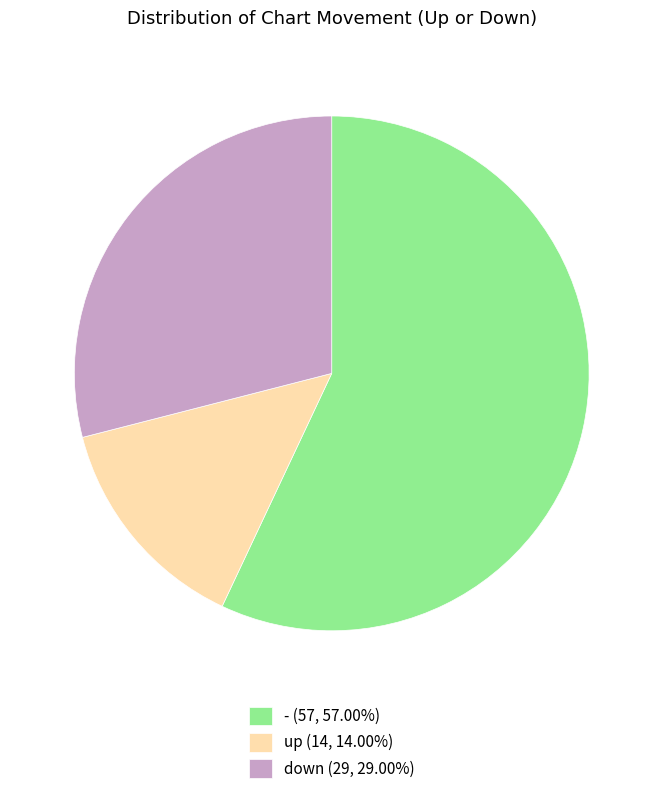

What is the smallest slice in the pie chart?

up